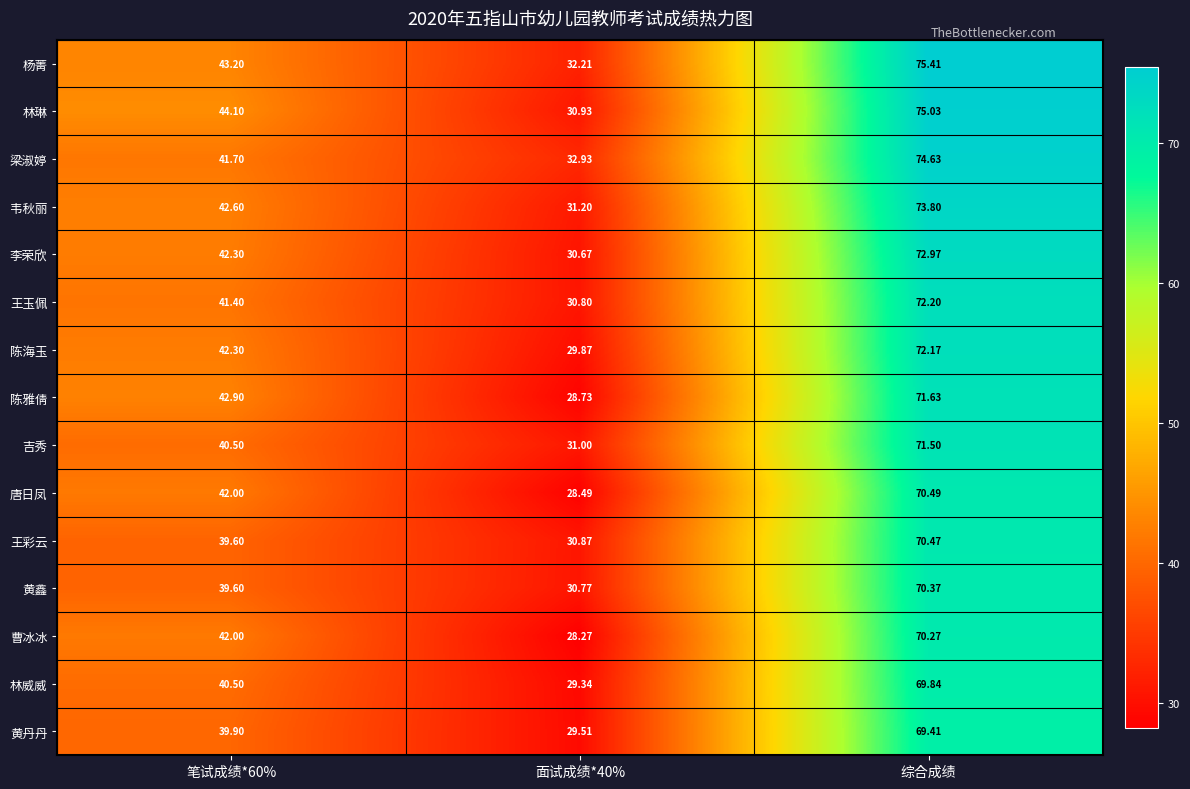

Count the number of data series in this chart.

15